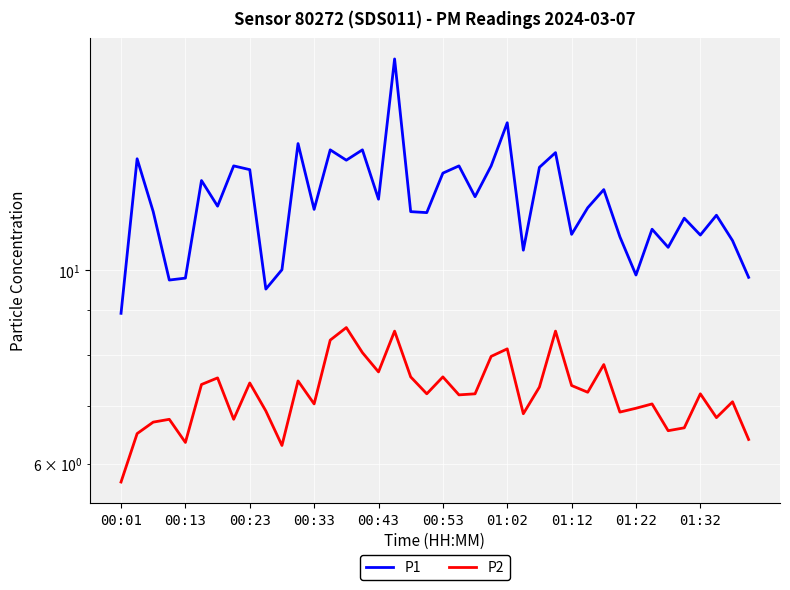

Reading left to right, list all the values displayed in this chart.

P1: 8.9	13.4	11.7	9.8	9.8	12.7	11.8	13.2	13.1	9.5	10.0	14.0	11.8	13.8	13.4	13.8	12.1	17.5	11.7	11.7	12.9	13.2	12.2	13.2	14.8	10.6	13.1	13.7	11.0	11.8	12.4	10.9	9.9	11.2	10.6	11.5	11.0	11.6	10.8	9.8
P2: 5.7	6.5	6.7	6.8	6.3	7.4	7.5	6.8	7.4	6.9	6.3	7.5	7.0	8.3	8.6	8.1	7.7	8.5	7.5	7.2	7.5	7.2	7.2	8.0	8.1	6.8	7.3	8.5	7.4	7.2	7.8	6.9	7.0	7.0	6.5	6.6	7.2	6.8	7.1	6.4